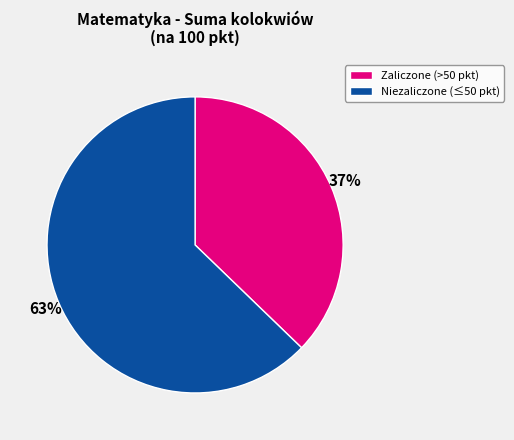

Is there any slice that represents more than half of the pie?

Yes